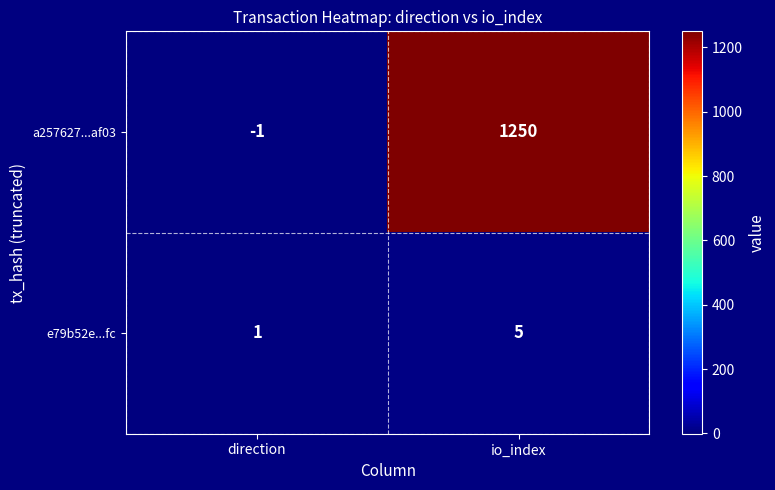

What is the difference between the maximum and minimum values in the a257627...af03 series?

1251